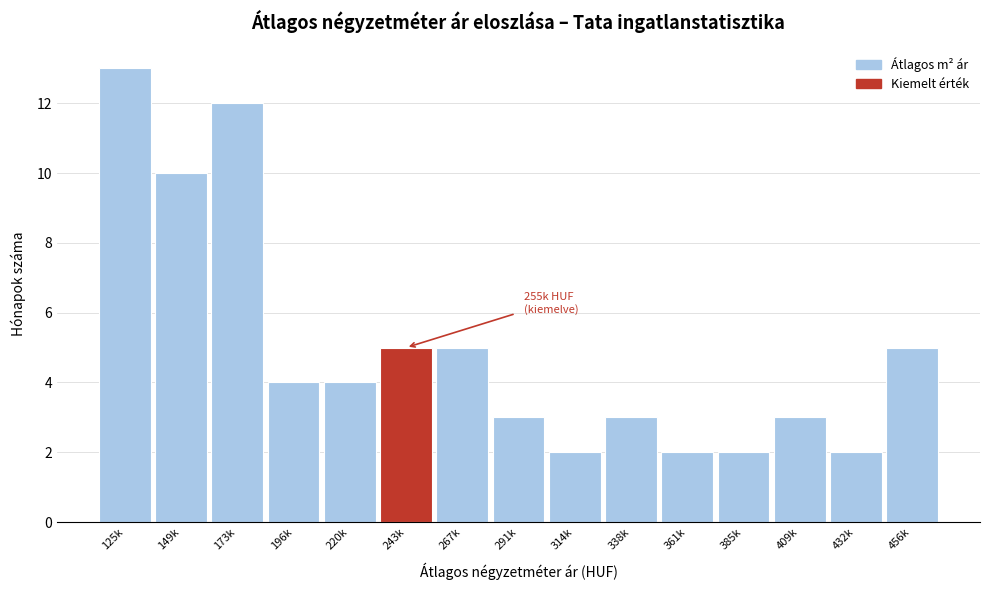

Reading right to left, what are all the values shown in this chart?

456k=5	432k=2	409k=3	385k=2	361k=2	338k=3	314k=2	291k=3	267k=5	243k=5	220k=4	196k=4	173k=12	149k=10	125k=13